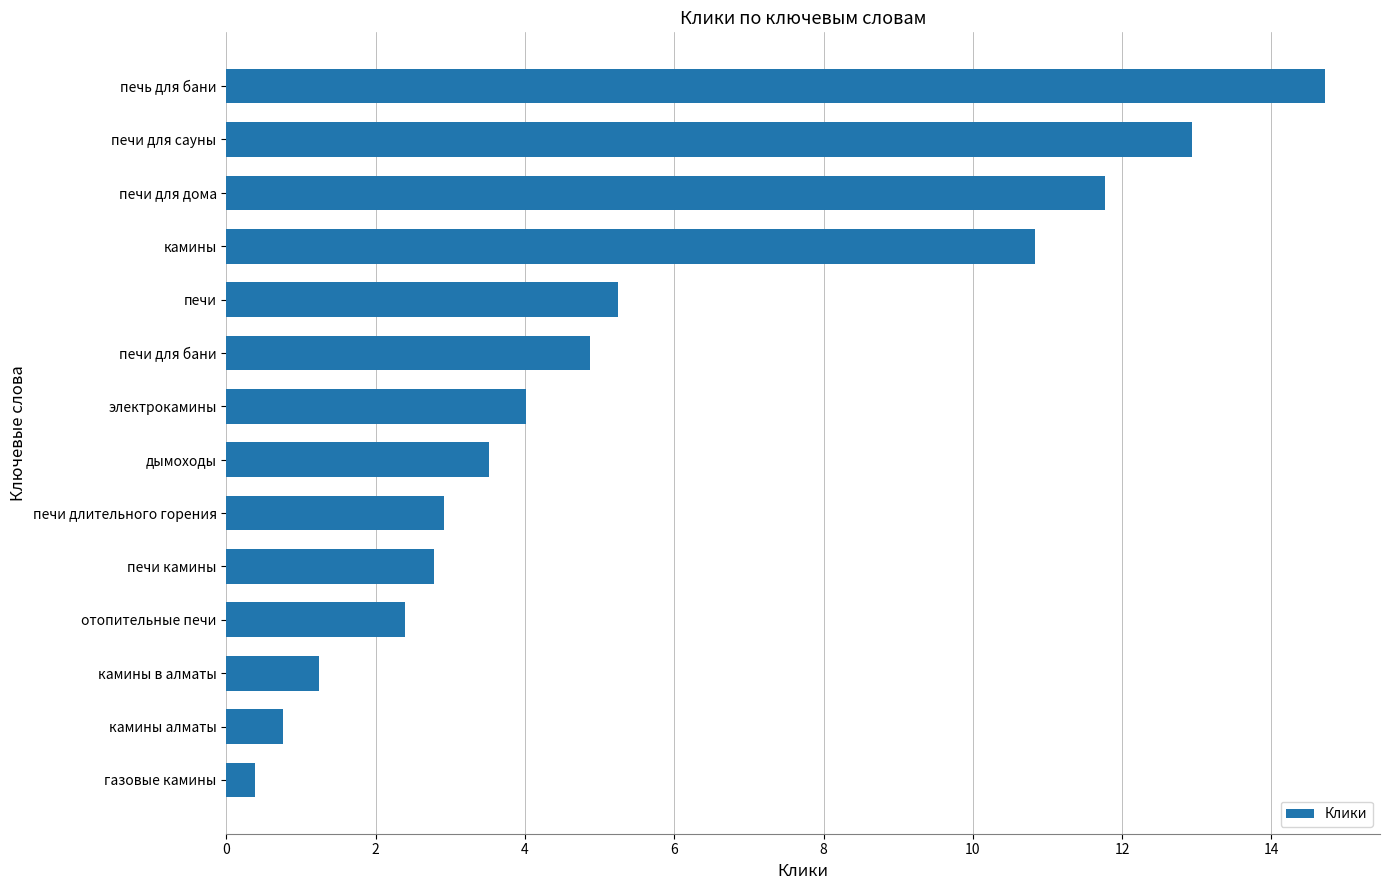

Rank the categories by value from lowest to highest.

газовые камины, камины алматы, камины в алматы, отопительные печи, печи камины, печи длительного горения, дымоходы, электрокамины, печи для бани, печи, камины, печи для дома, печи для сауны, печь для бани